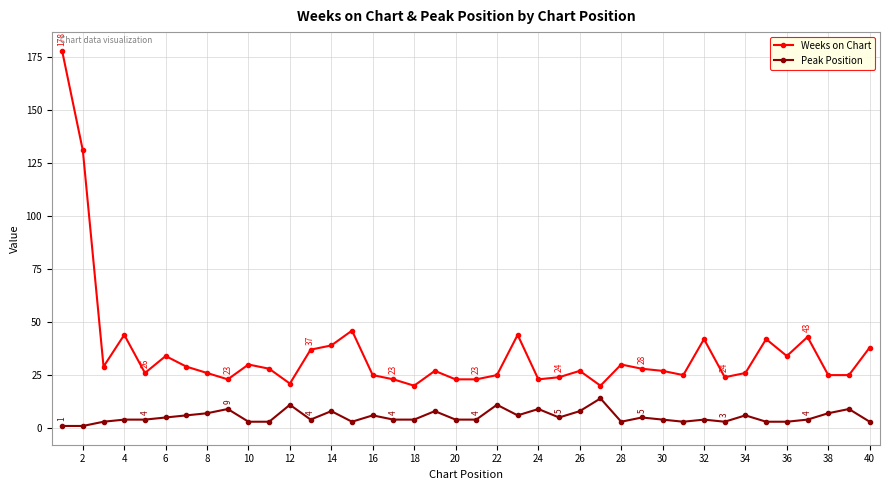

How many categories are shown in the chart?

40